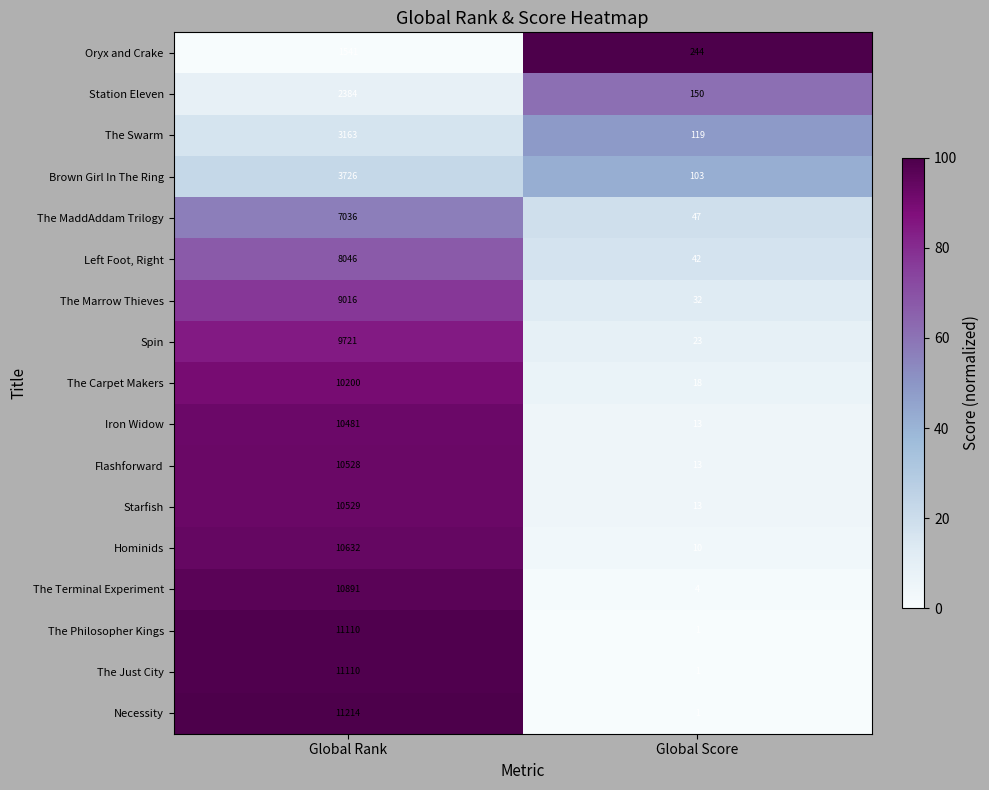

What is the lowest value of the Starfish series?

13